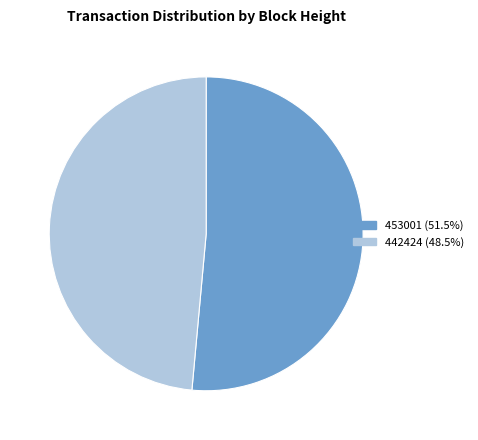

Is the sum of 442424 and 453001 greater than half?

Yes